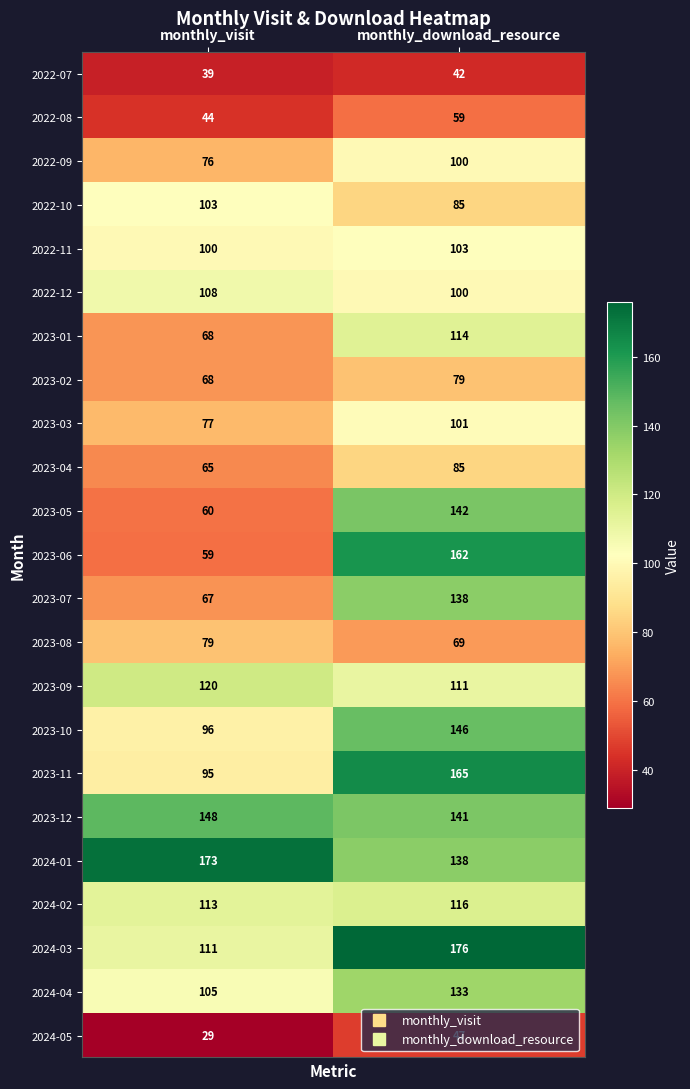

What is the average value of the 2024-01 series?

156